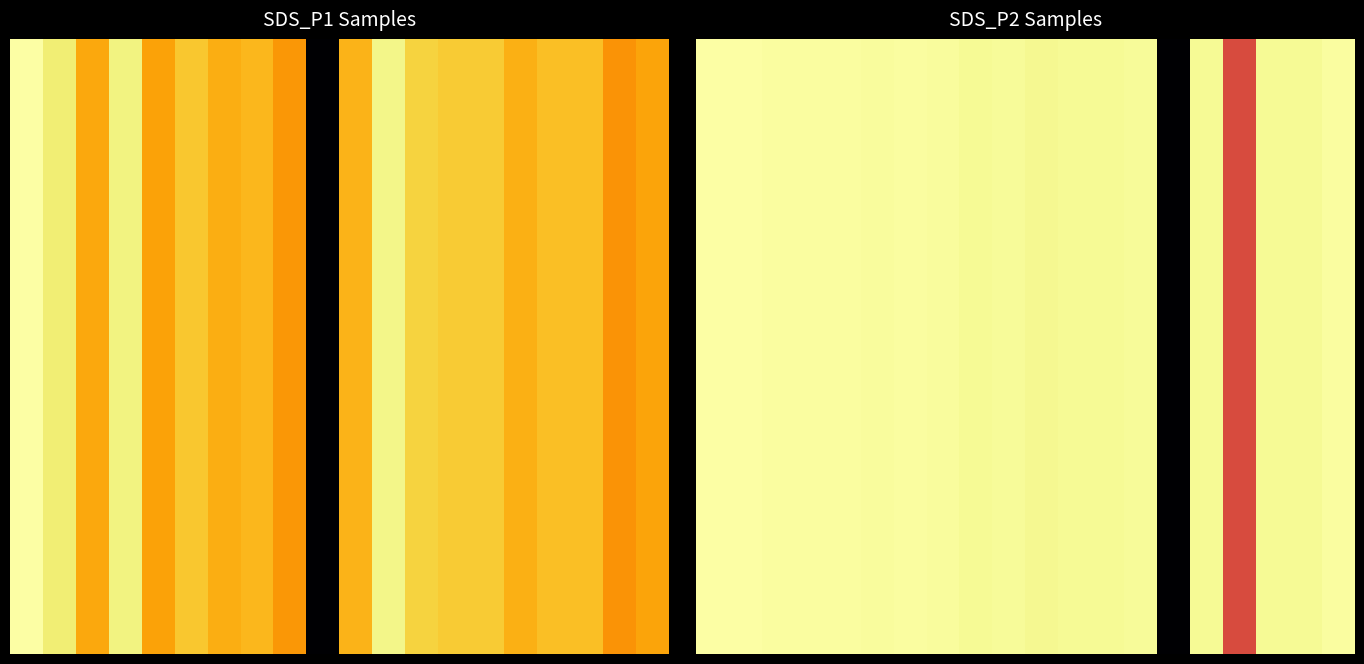

How many positive values does the 2 series have?

19